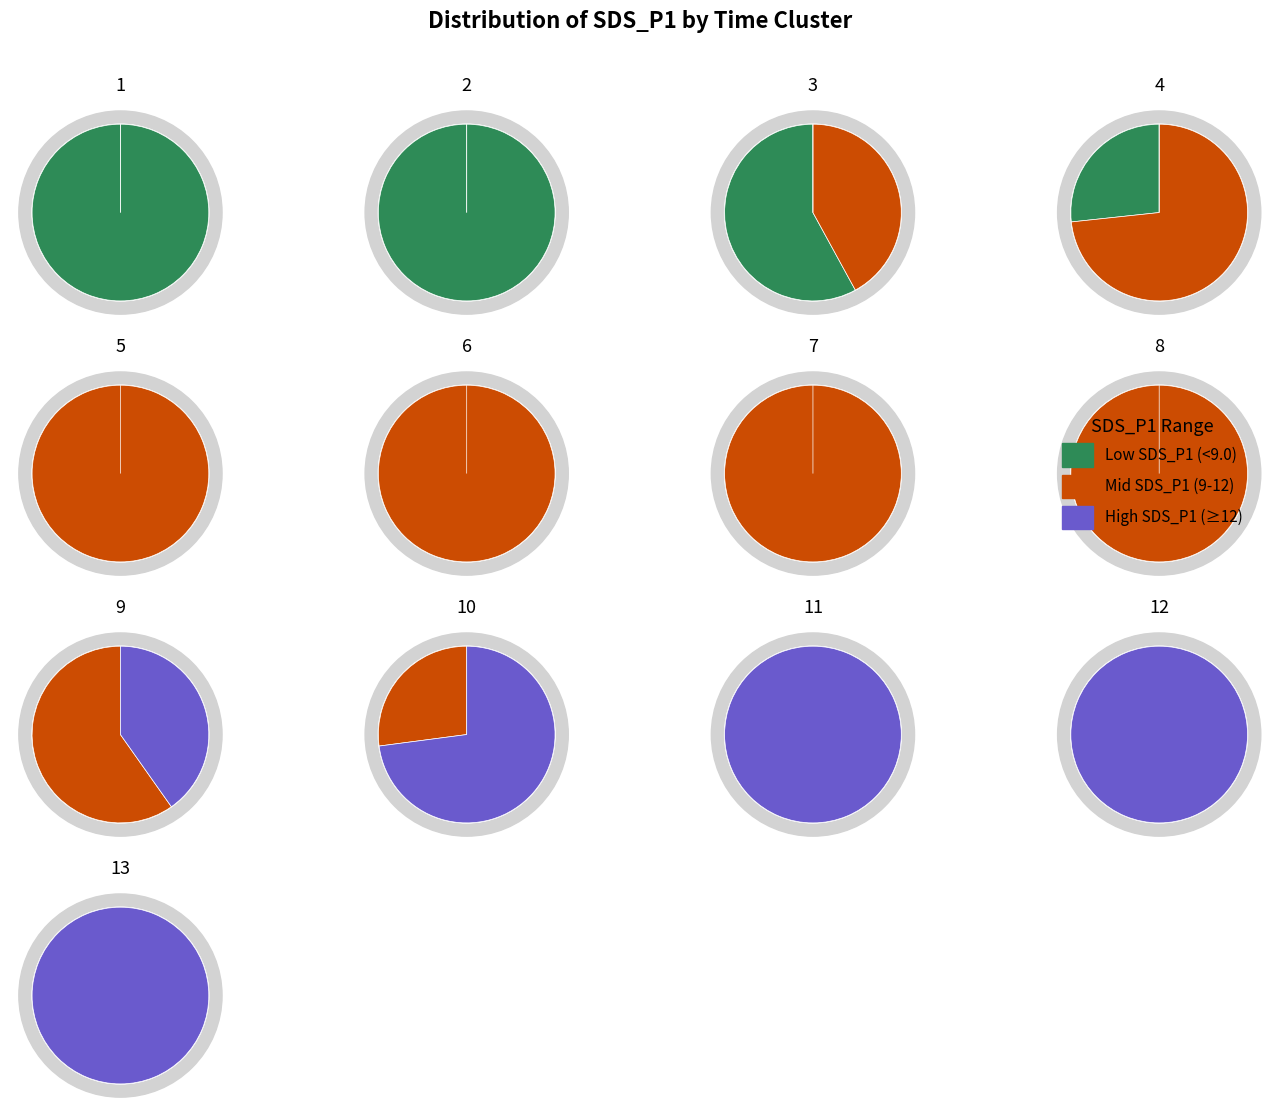

Does 00:04 represent more than half of the total?

No